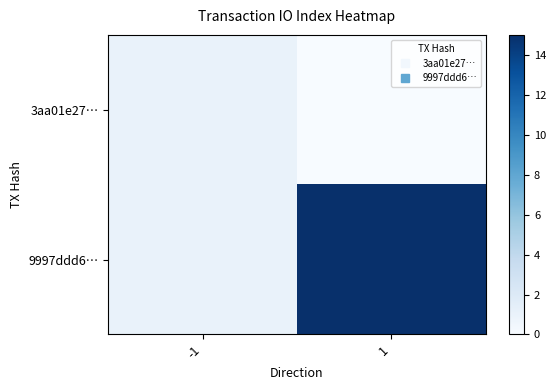

At which category is the sum across all series the highest?

1